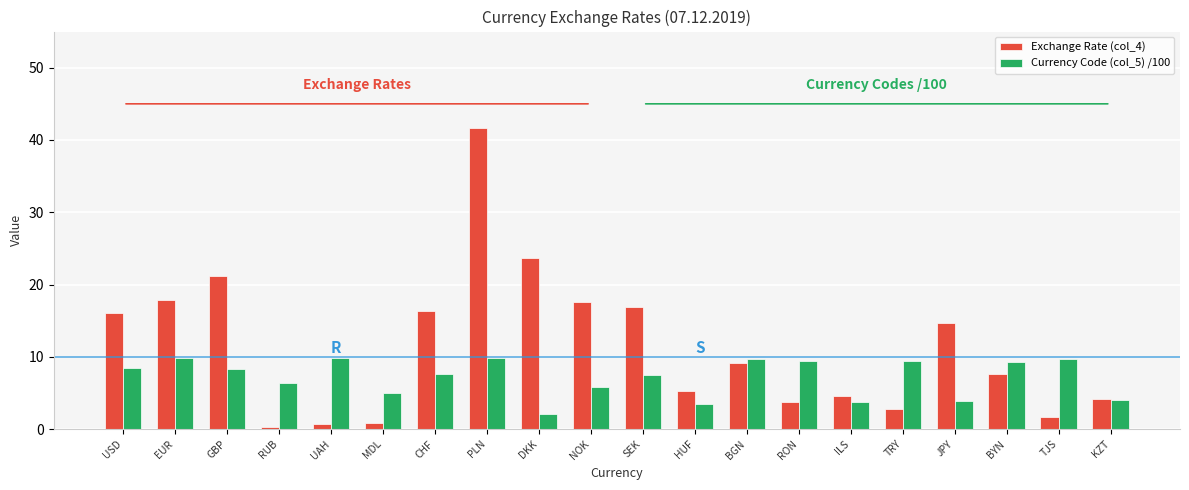

The value of Currency Code (col_5) /100 at SEK is 10.3. True or false?

False